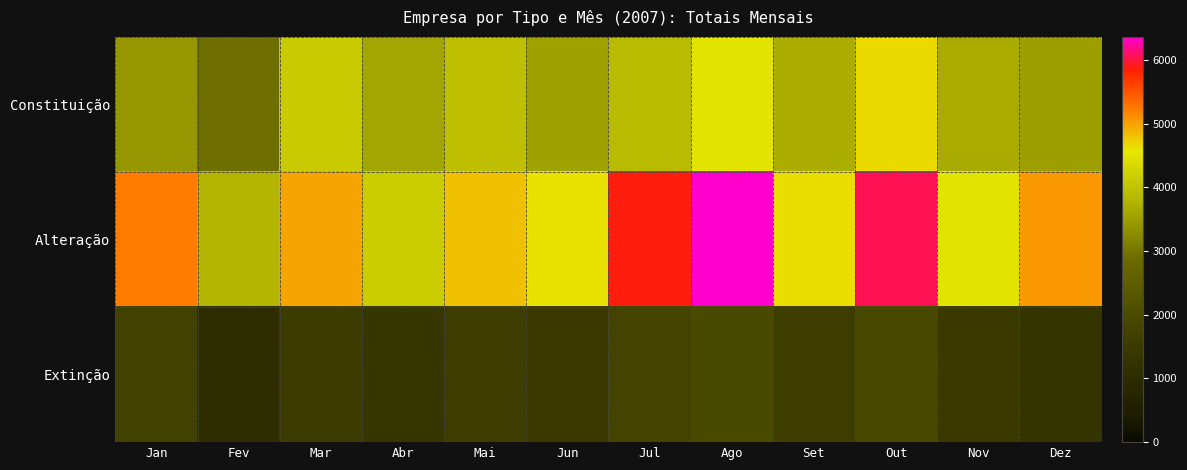

Reading left to right, transcribe all the data shown in this chart.

Constituição: Jan=3424	Fev=2929	Mar=4114	Abr=3597	Mai=3936	Jun=3542	Jul=3861	Ago=4502	Set=3702	Out=4657	Nov=3662	Dez=3525
Alteração: Jan=5238	Fev=3780	Mar=4997	Abr=4151	Mai=4806	Jun=4621	Jul=5880	Ago=6365	Set=4628	Out=6047	Nov=4504	Dez=5062
Extinção: Jan=1727	Fev=1044	Mar=1568	Abr=1365	Mai=1600	Jun=1450	Jul=1800	Ago=1950	Set=1600	Out=1900	Nov=1500	Dez=1300